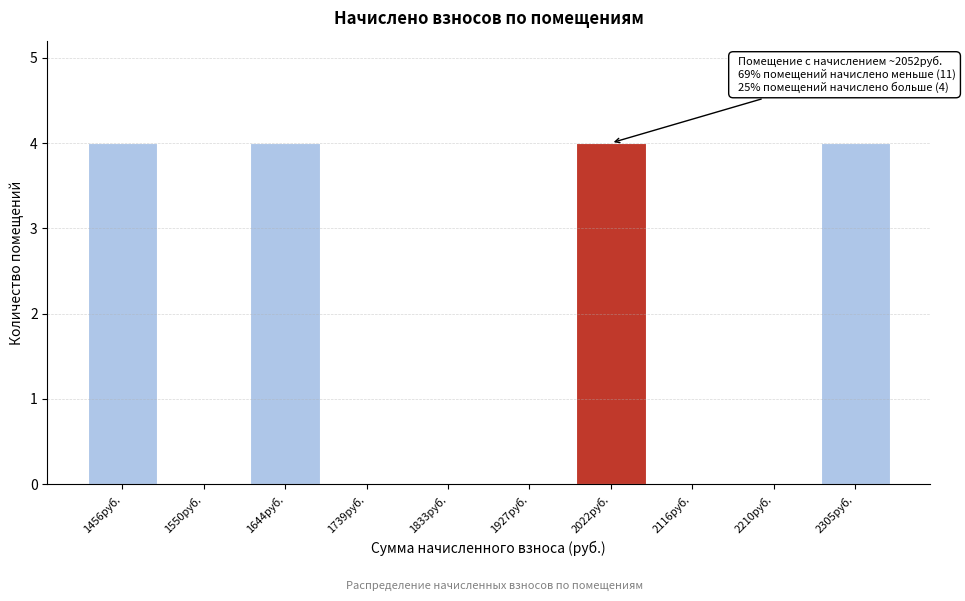

Reading left to right, what are all the values shown in this chart?

1456руб.=4	1550руб.=0	1644руб.=4	1739руб.=0	1833руб.=0	1927руб.=0	2022руб.=4	2116руб.=0	2210руб.=0	2305руб.=4